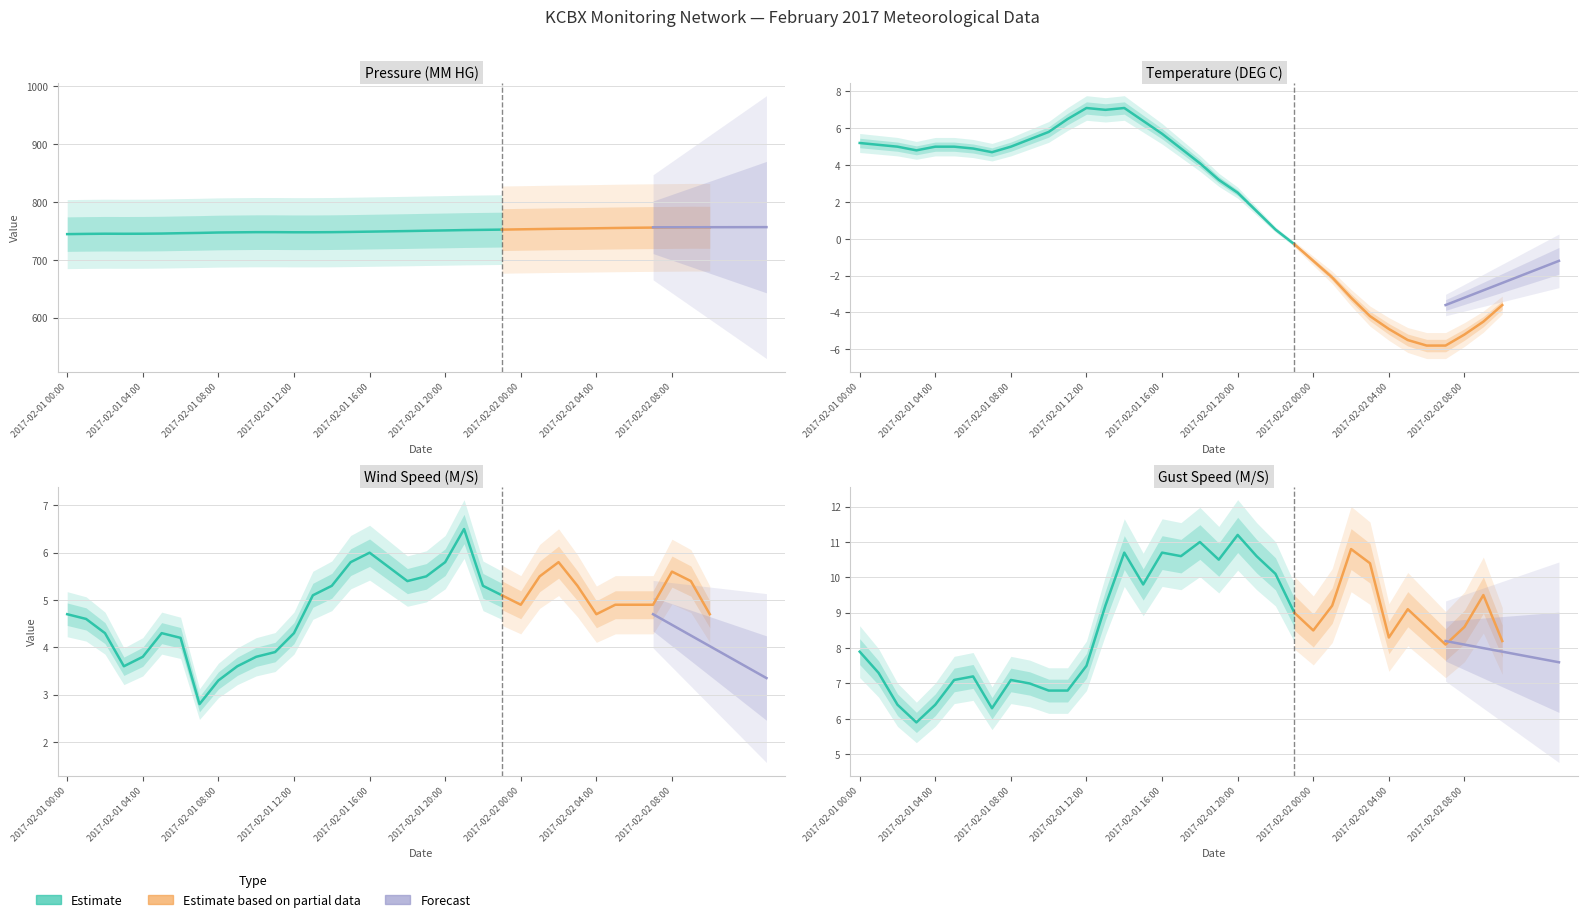

The value of TEMP at 28 is -4.9. True or false?

True